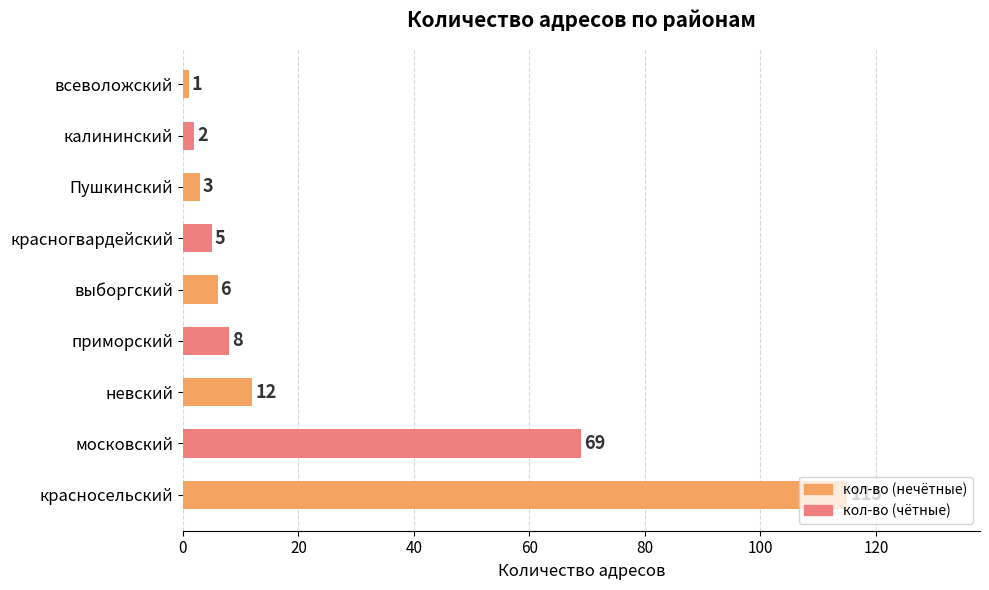

Rank the categories by value from highest to lowest.

красносельский, московский, невский, приморский, выборгский, красногвардейский, Пушкинский, калининский, всеволожский